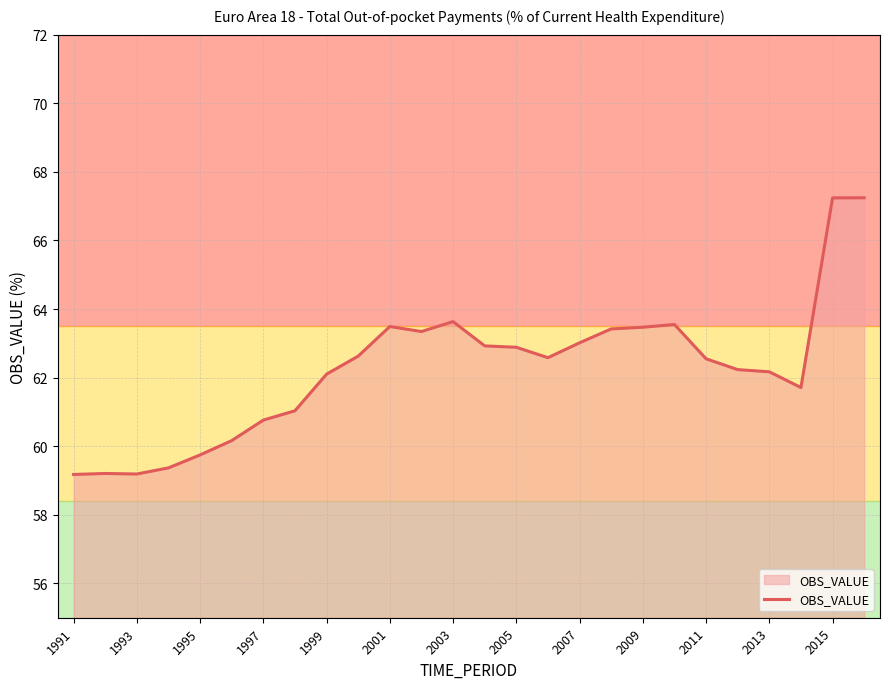

What is the difference between the maximum and minimum values?

8.1